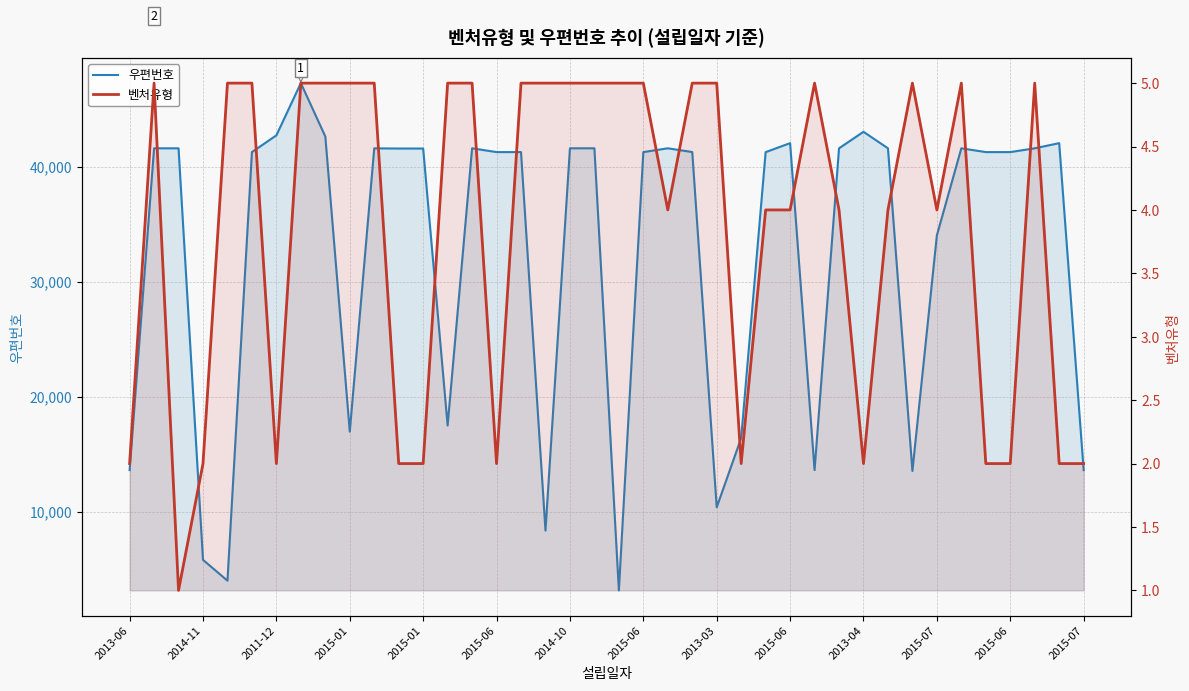

Reading right to left, what are all the values shown in this chart?

우편번호: 13636	42033	41585	41256	41256	41585	34028	13558	41585	43019	41585	13636	42033	41251	16419	10403	41260	41585	41256	3187	41585	41585	8380	41256	41256	41585	17504	41566	41566	41581	16977	42612	47247	42712	41256	4031	5839	41585	41585	13636
벤처유형: 2	2	5	2	2	5	4	5	4	2	4	5	4	4	2	5	5	4	5	5	5	5	5	5	2	5	5	2	2	5	5	5	5	2	5	5	2	1	5	2